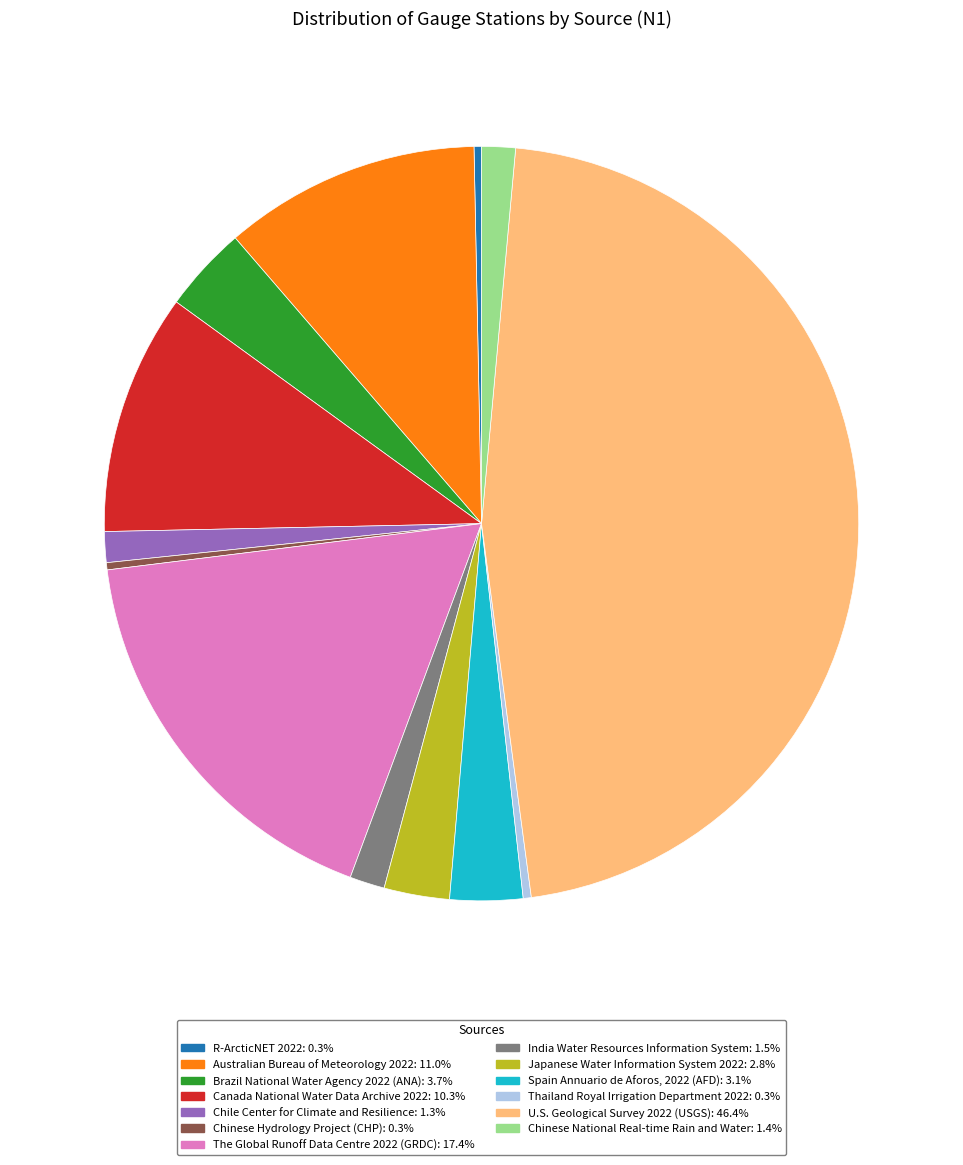

Count the number of slices in the pie.

13